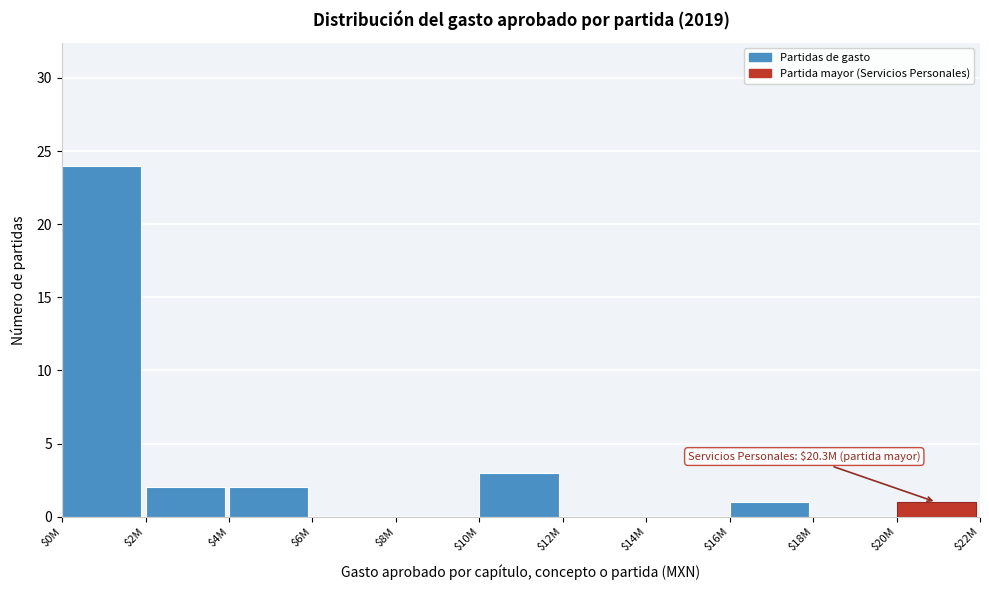

Where is the data nearest to the value 12?

$10M